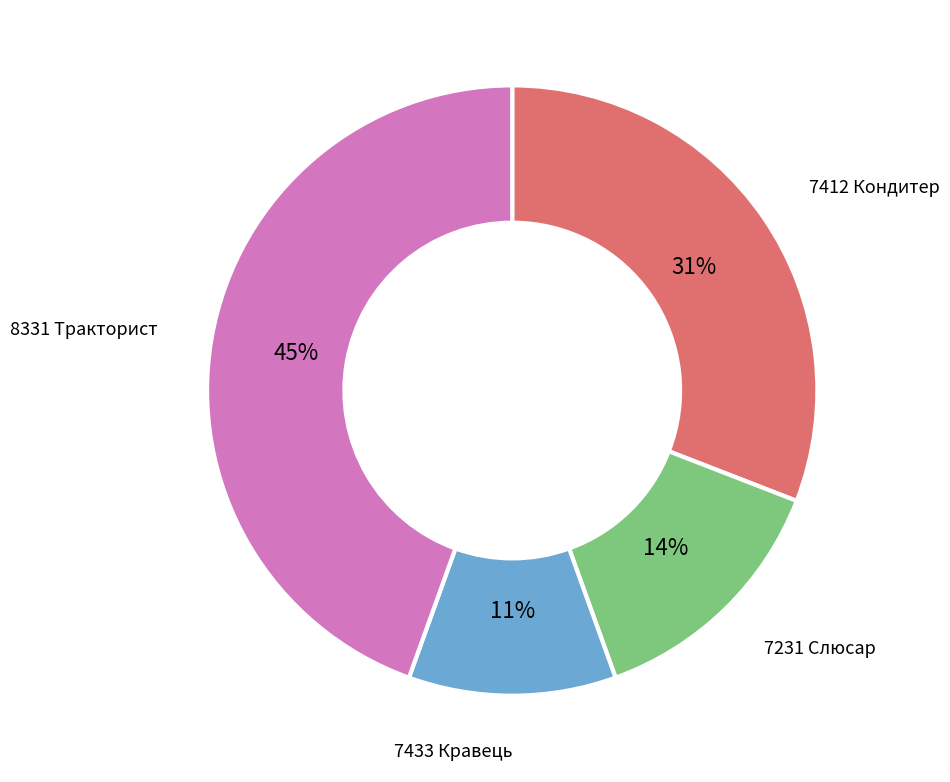

To the nearest percent, what is the difference between the largest and smallest slice percentages?

34%